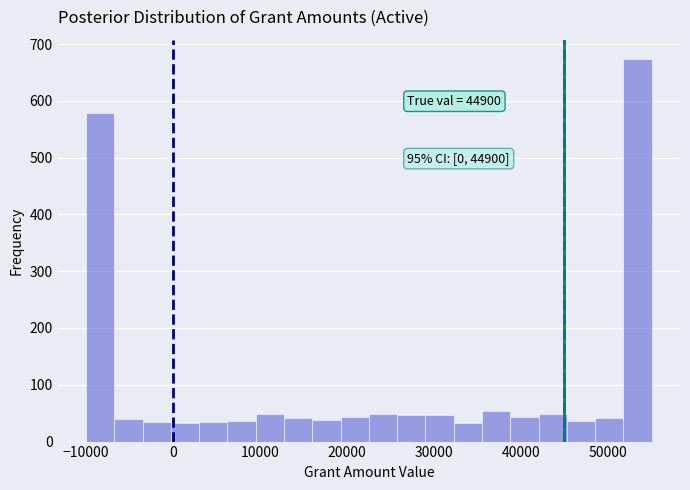

Around what value on the x-axis is the tallest bar? Give the approximate position of its centre, as read against the axis.

53000